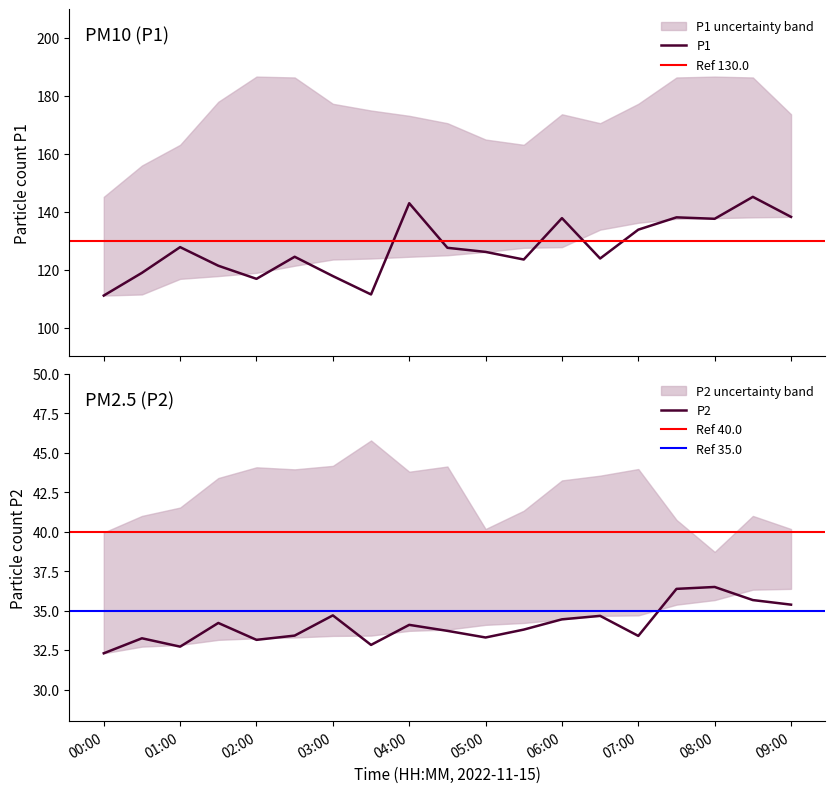

What is the value of the P2_upper point at the 15th from the left?

44.0